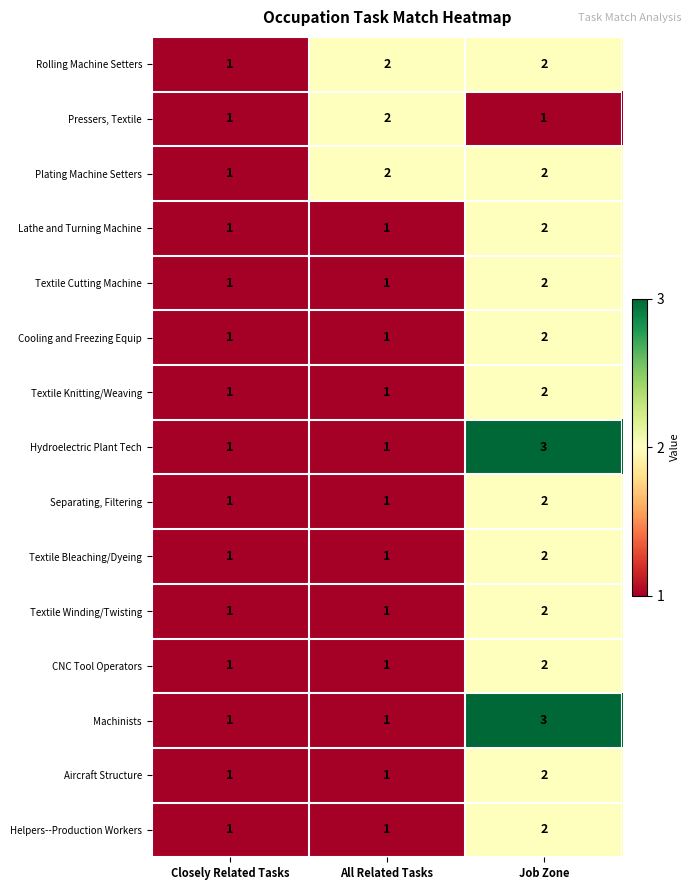

What is the sum of the Pressers, Textile values at All Related Tasks and Closely Related Tasks?

3